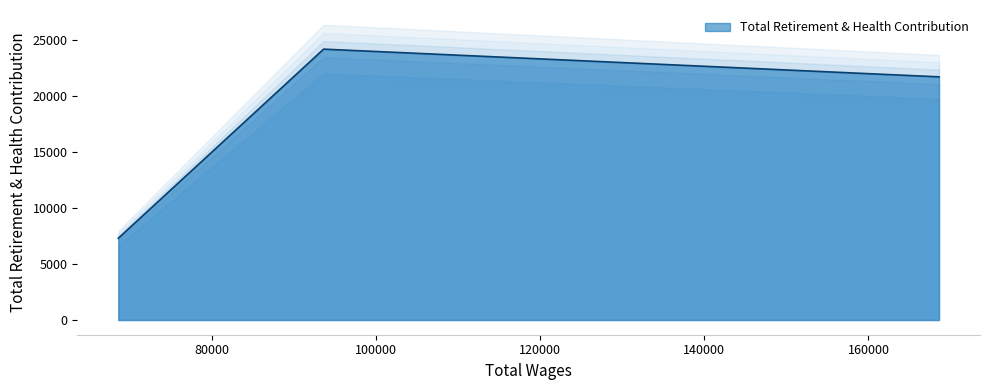

List the labels in order of value, smallest first.

68637.0, 168582.0, 93638.0